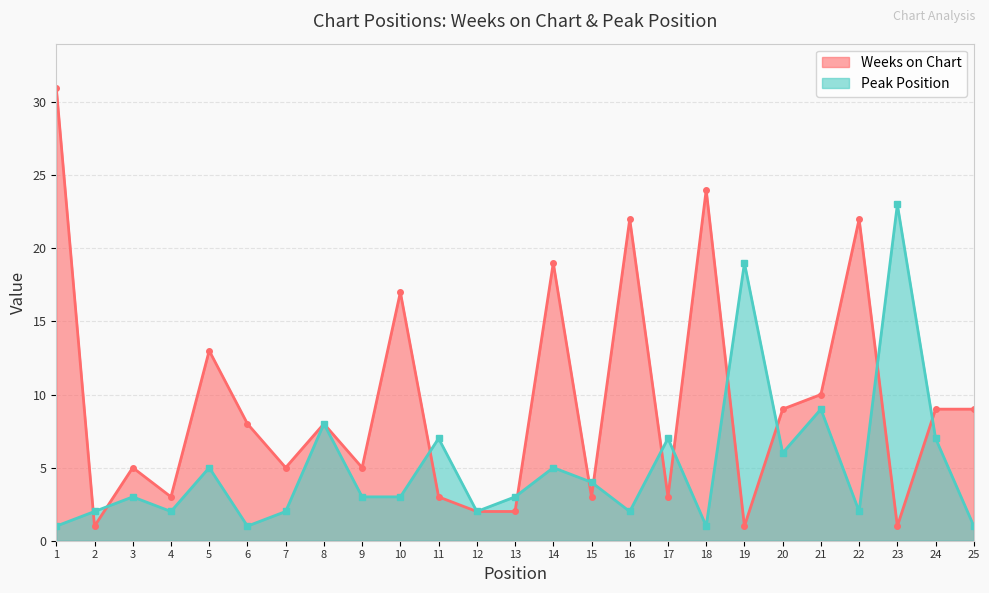

At which category does Weeks on Chart reach its first local peak?

3